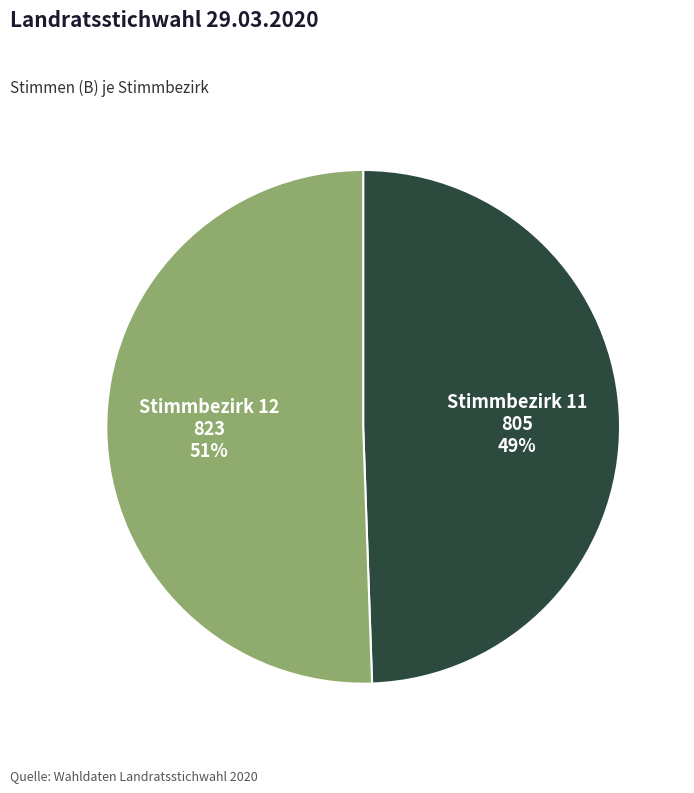

What percentage is the Stimmbezirk 11 slice, to the nearest percent?

49%